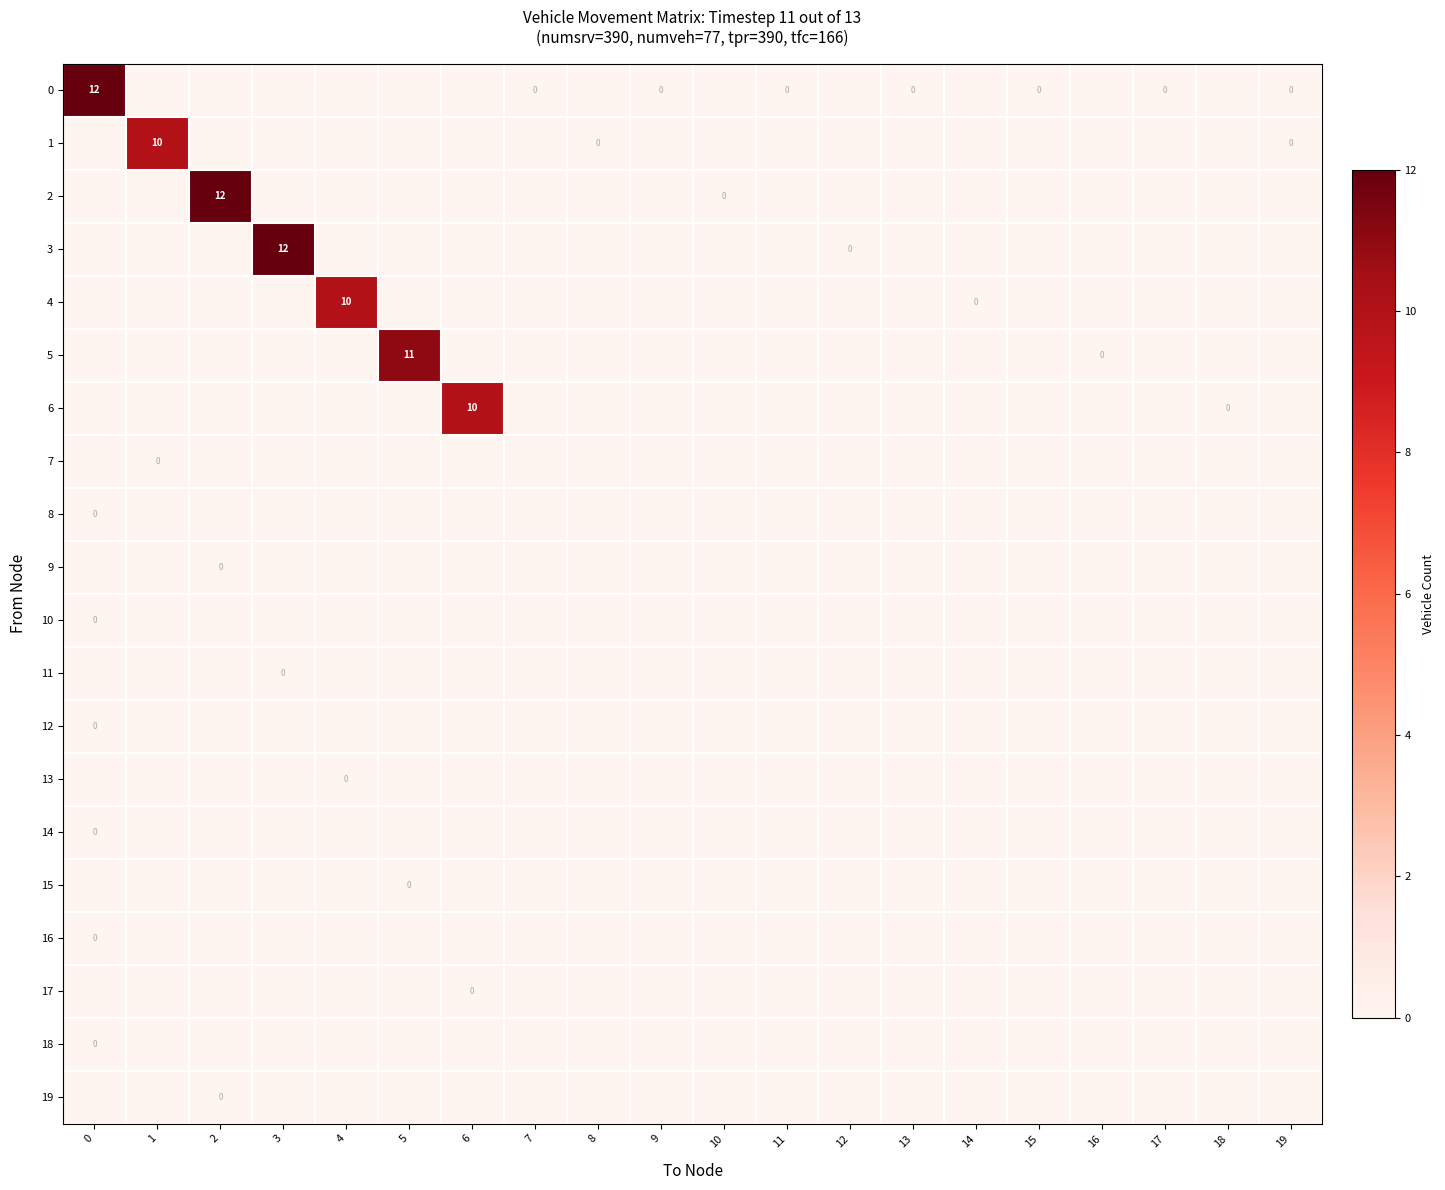

List the labels in order of row_8 value, smallest first.

0, 1, 2, 3, 4, 5, 6, 7, 8, 9, 10, 11, 12, 13, 14, 15, 16, 17, 18, 19